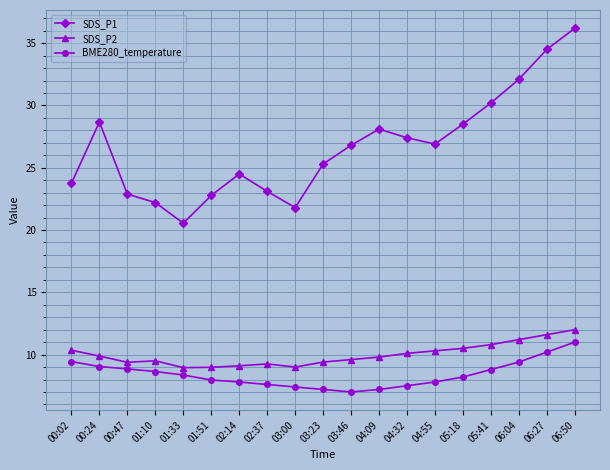

How many lines are shown in the chart?

3